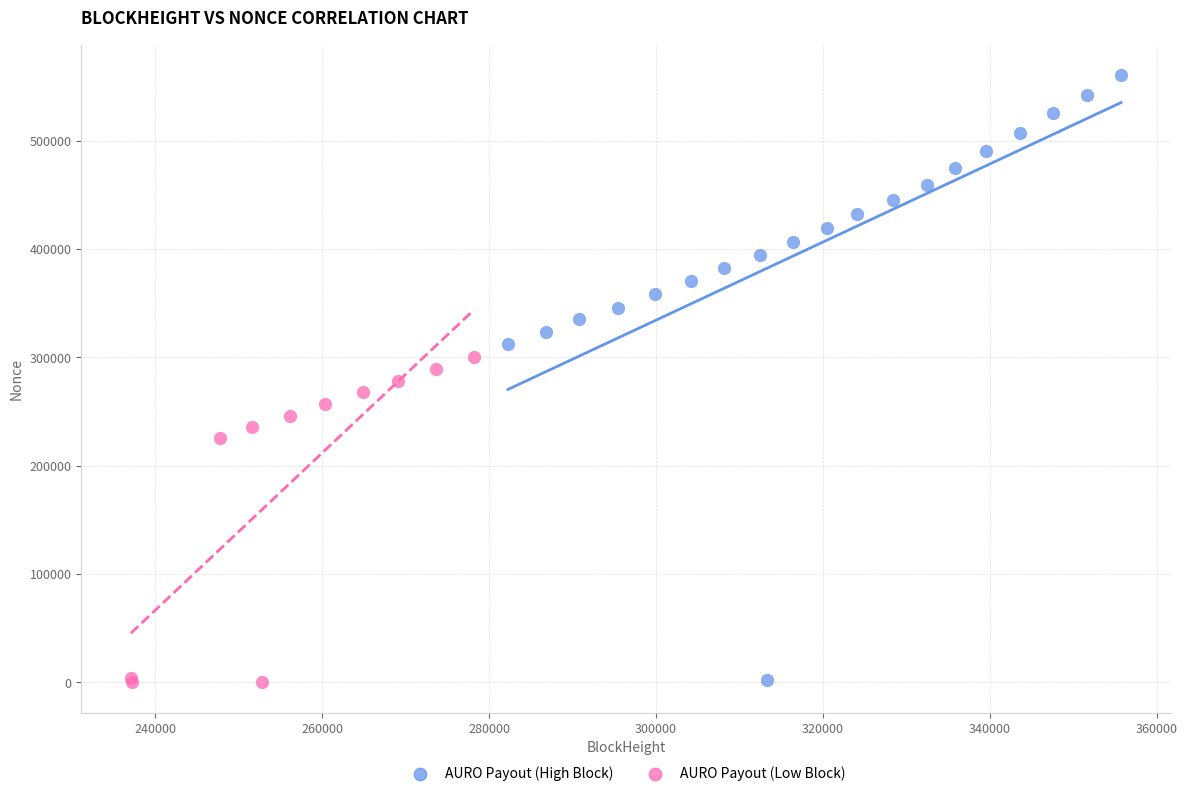

Which series has the widest spread of Y values?

AURO Payout (High Block)